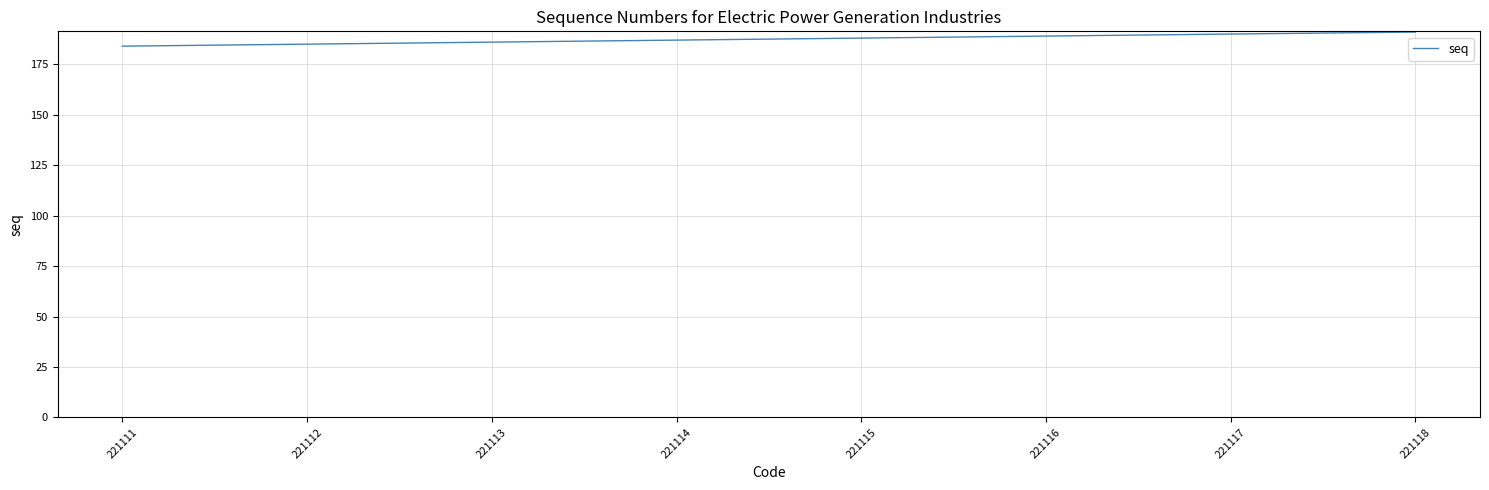

What is the ratio of the value at 221114 to the value at 221111?

1.0